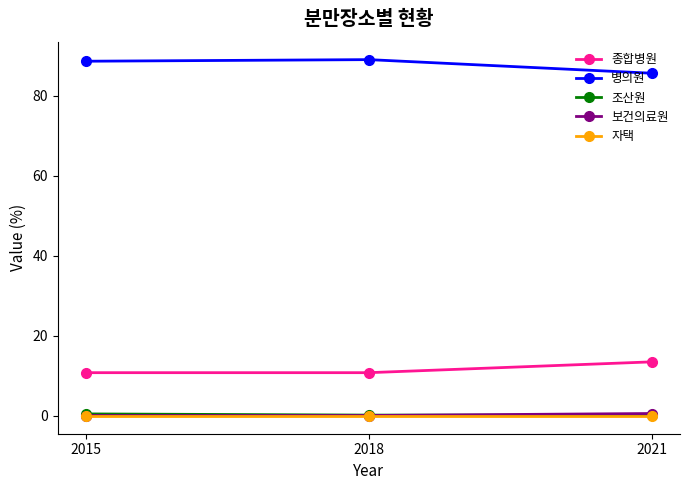

What is the maximum value shown in the chart?

89.0